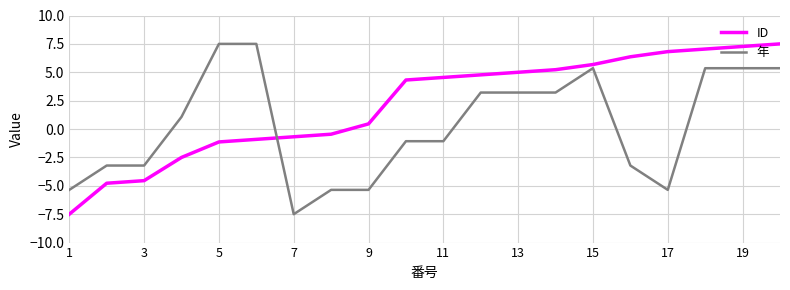

What is the average value of the ID series?

2.1